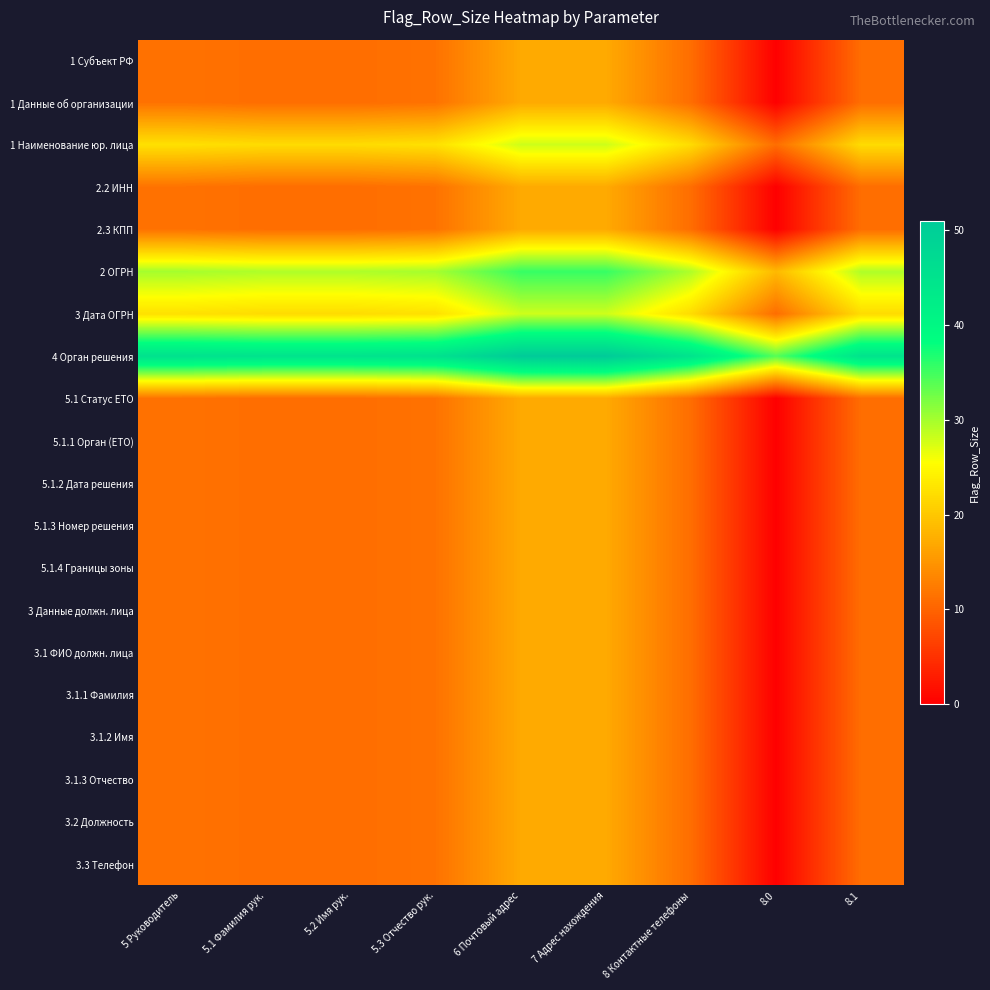

What is the total value across all series at 7 Адрес нахождения?

414.5